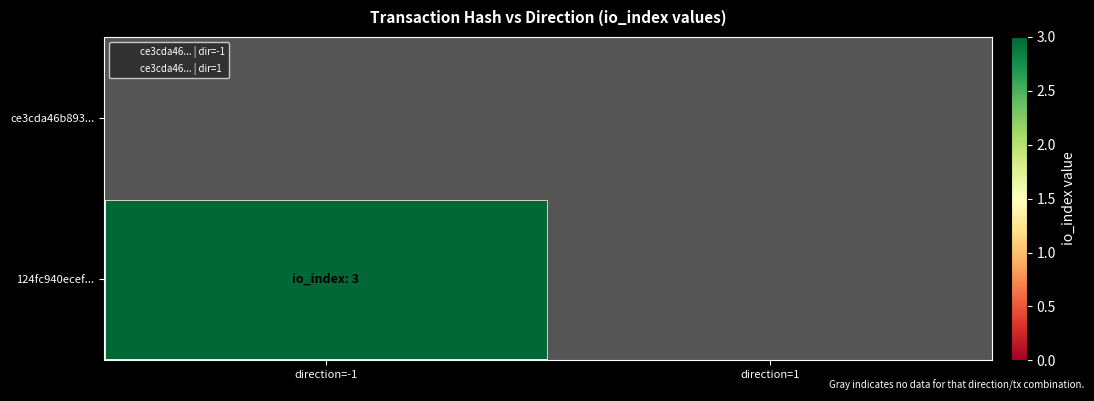

How many distinct data groups are displayed?

2